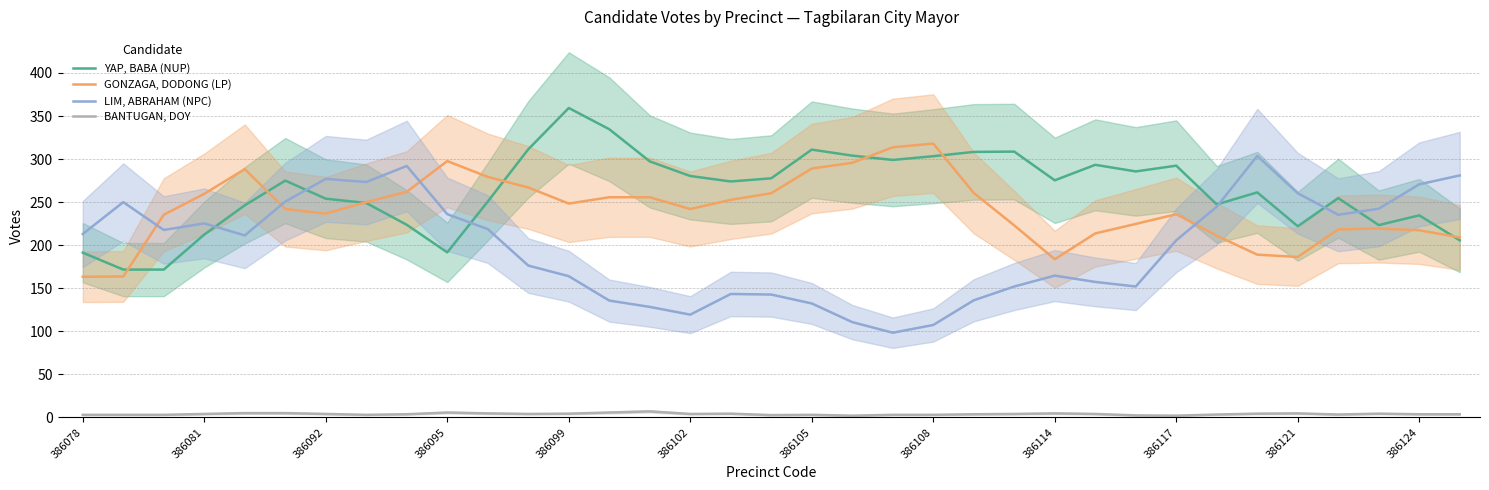

Which category has the highest value in the YAP, BABA (NUP) series?

386099